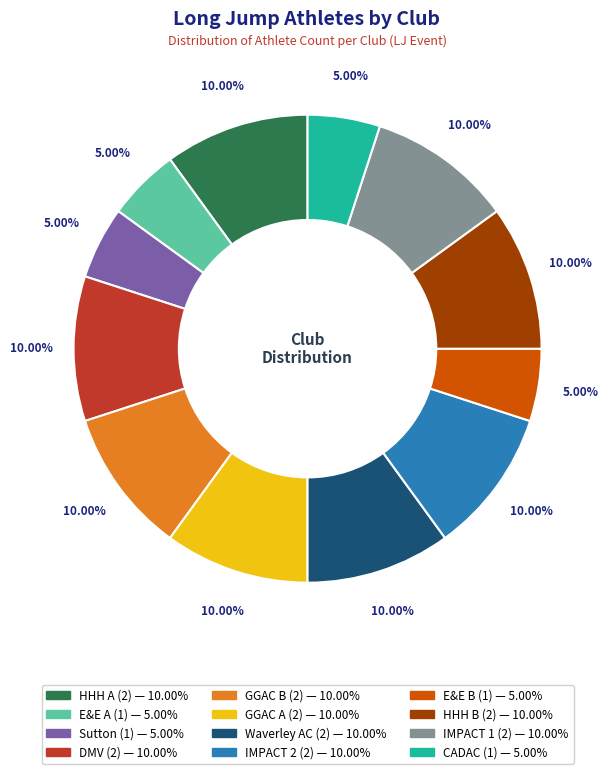

How many segments does this pie chart have?

12